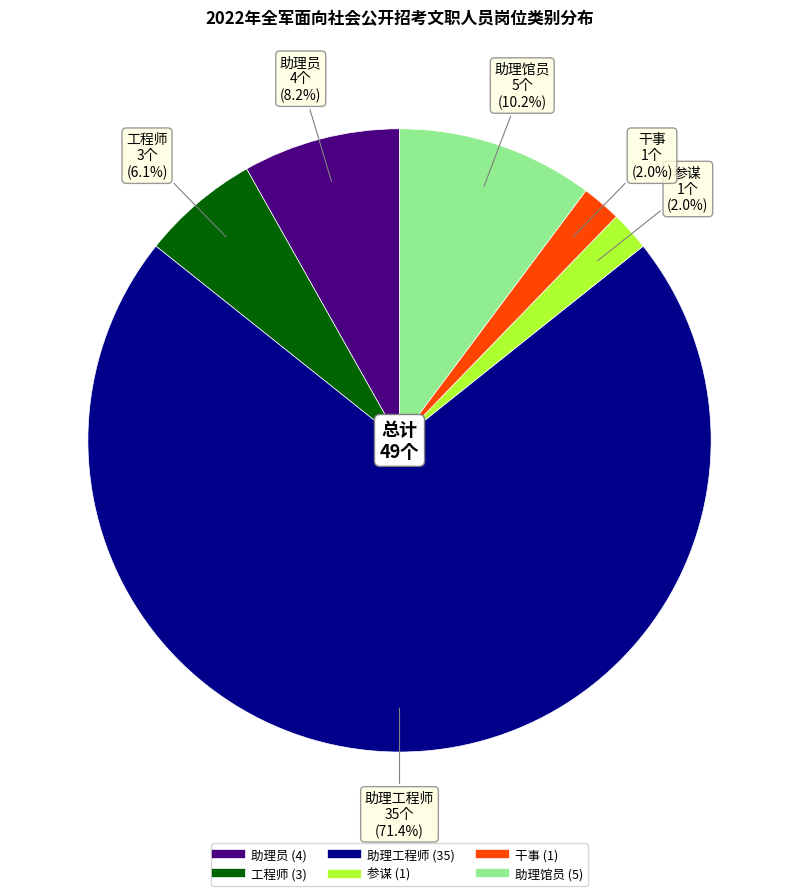

How many slices are in this pie chart?

6